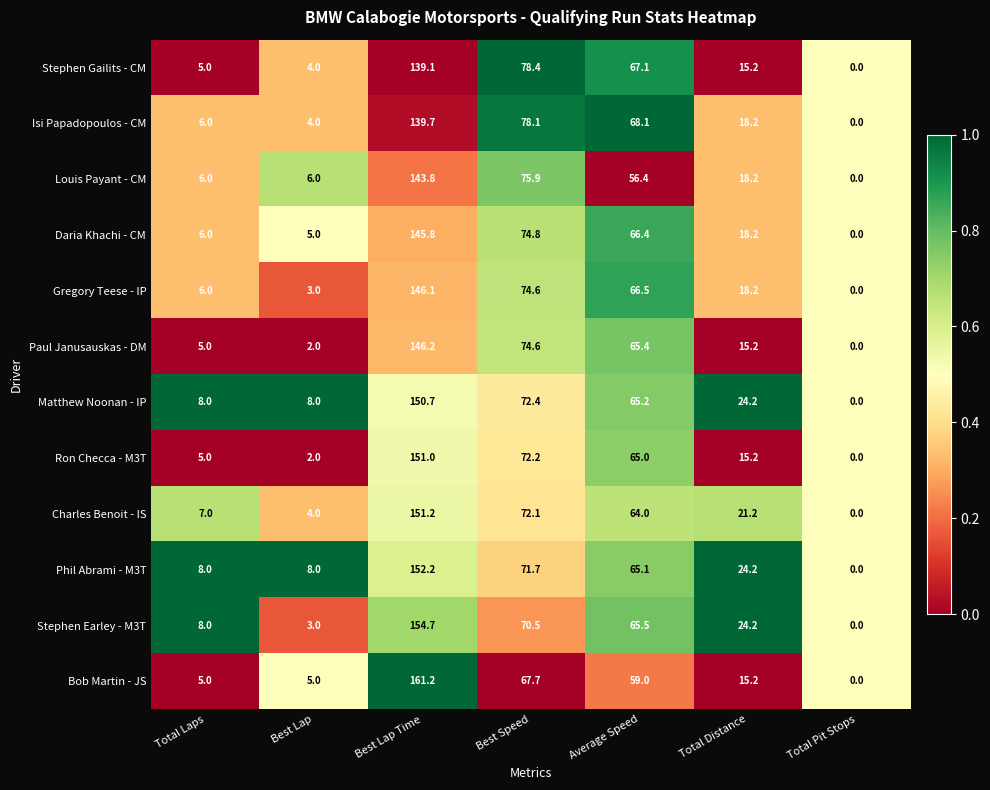

Between Best Lap and Best Speed, which series saw the biggest shift?

Stephen Gailits - CM